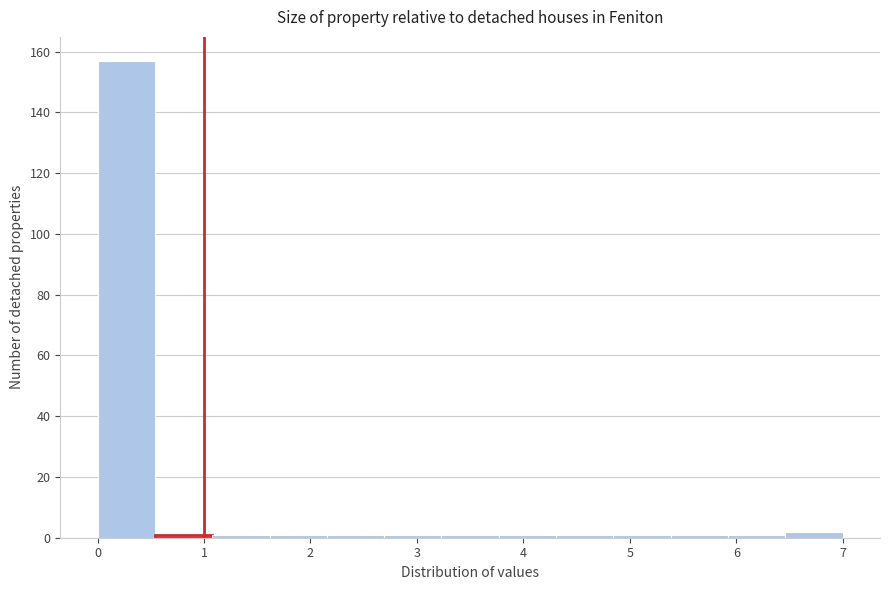

Reading left to right, list every bar in this chart as the range it spans on the x-axis followed by its height. Neither the bar edges nor the heights are printed on the chart, so give them approximately, as read against the axes.

0.0 to 0.5: 158
0.5 to 1.1: under 2
1.1 to 1.6: under 2
1.6 to 2.2: under 2
2.2 to 2.7: under 2
2.7 to 3.2: under 2
3.2 to 3.8: under 2
3.8 to 4.3: under 2
4.3 to 4.8: under 2
4.8 to 5.4: under 2
5.4 to 5.9: under 2
5.9 to 6.5: under 2
6.5 to 7.0: 2